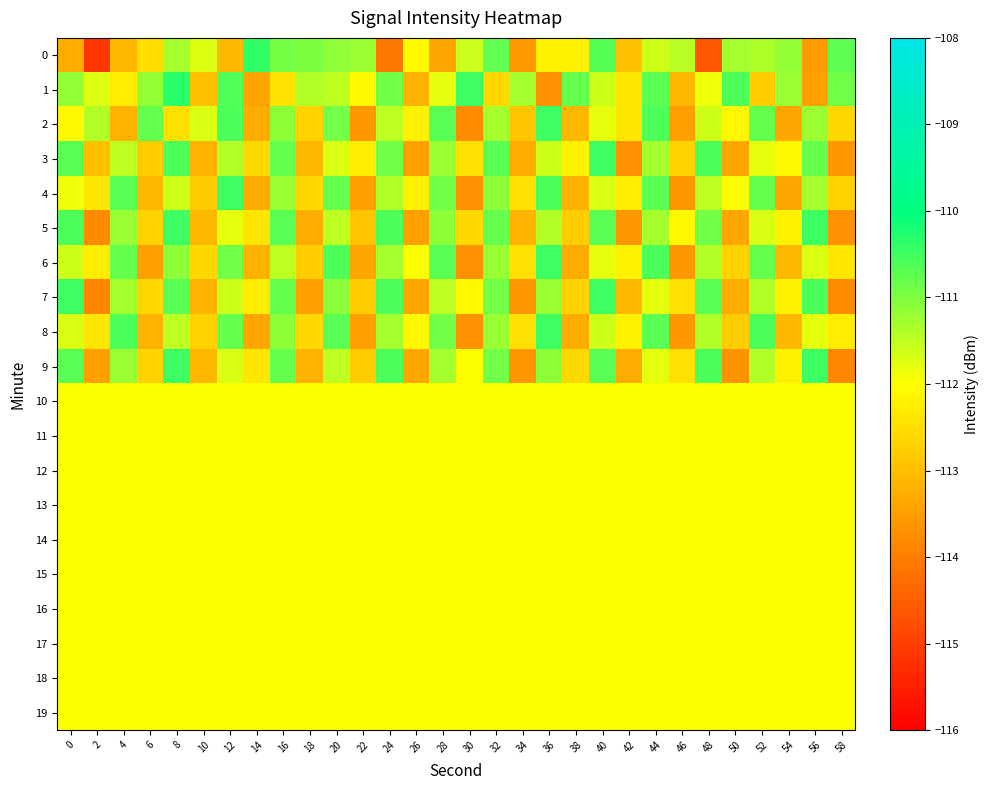

Between 0 and 22, which series saw the biggest shift?

5